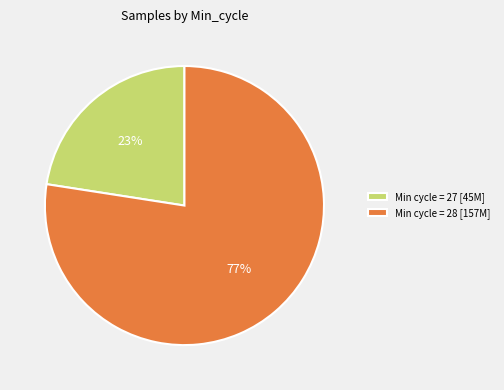

To the nearest percent, what portion does Min cycle = 27 [45M] represent?

23%